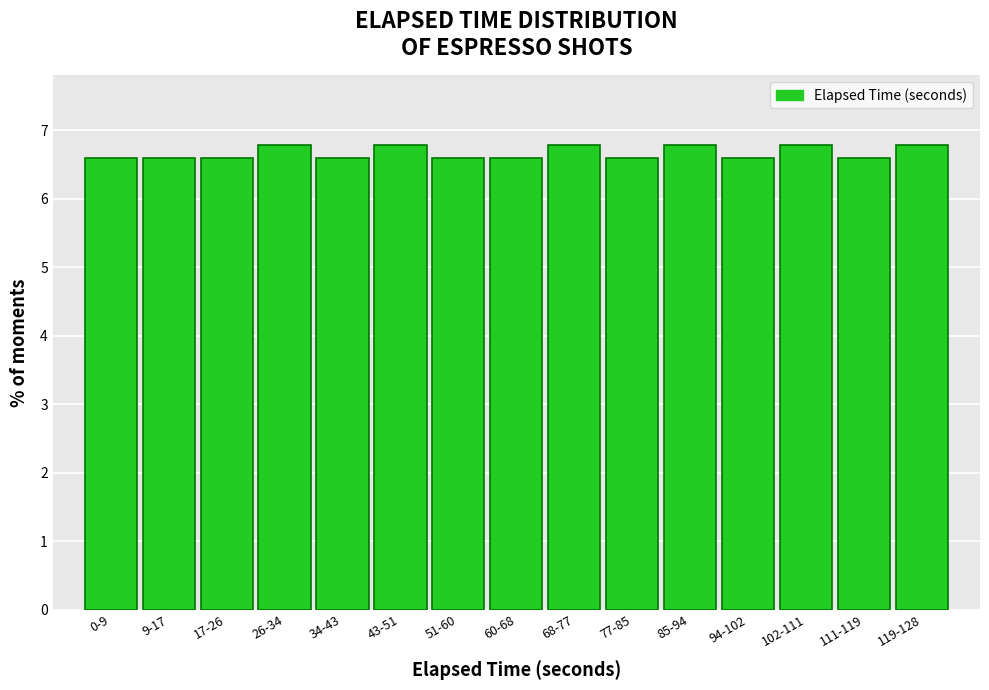

Reading right to left, list all the values displayed in this chart.

119-128=6.8	111-119=6.6	102-111=6.8	94-102=6.6	85-94=6.8	77-85=6.6	68-77=6.8	60-68=6.6	51-60=6.6	43-51=6.8	34-43=6.6	26-34=6.8	17-26=6.6	9-17=6.6	0-9=6.6